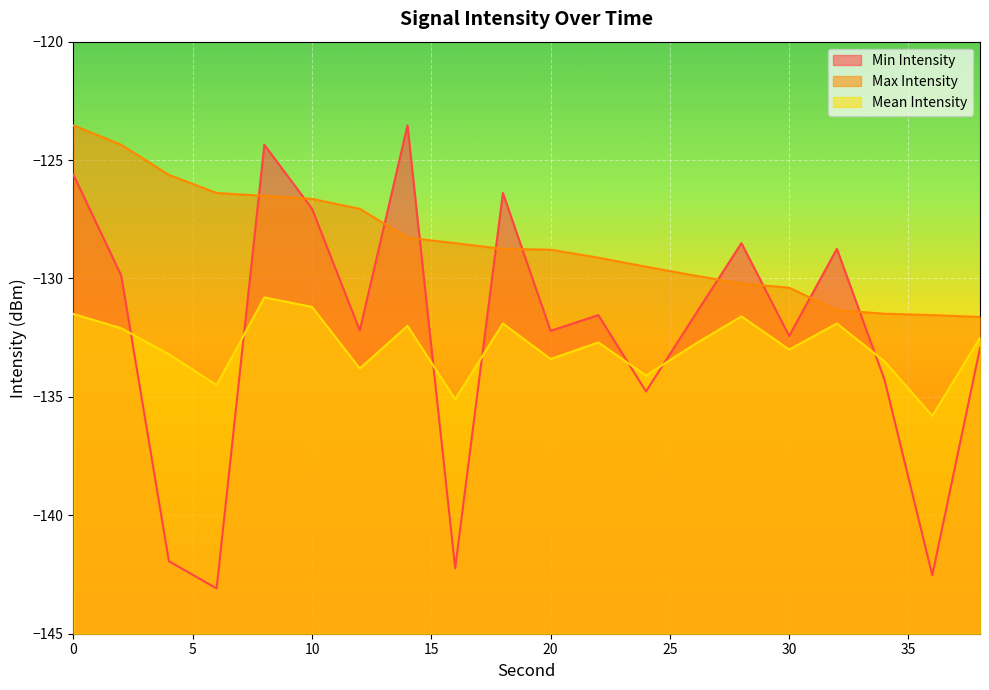

How many lines are shown in the chart?

3